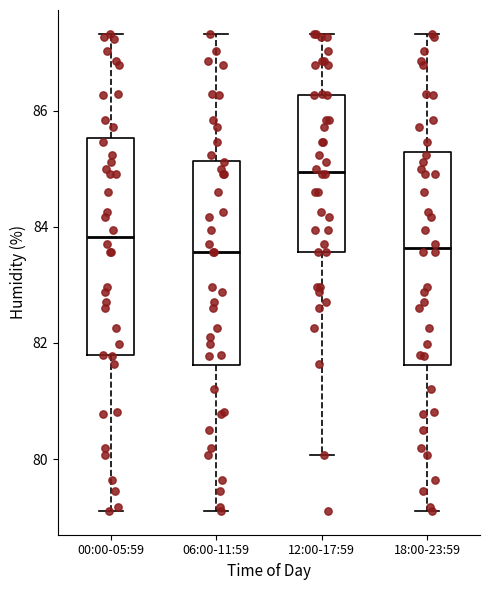

Reading left to right, transcribe this box plot: for each box, give where its median line is, the range the box spans, and where its two whiskers end, as read against the y-axis. The values are not printed on the chart, so give them approximately, as read against the axis.

00:00-05:59: median 83.8, box 81.8 to 85.6, whiskers 79.2 to 87.4
06:00-11:59: median 83.6, box 81.6 to 85.2, whiskers 79.2 to 87.4
12:00-17:59: median 85.0, box 83.6 to 86.2, whiskers 80.0 to 87.4
18:00-23:59: median 83.6, box 81.6 to 85.2, whiskers 79.2 to 87.4